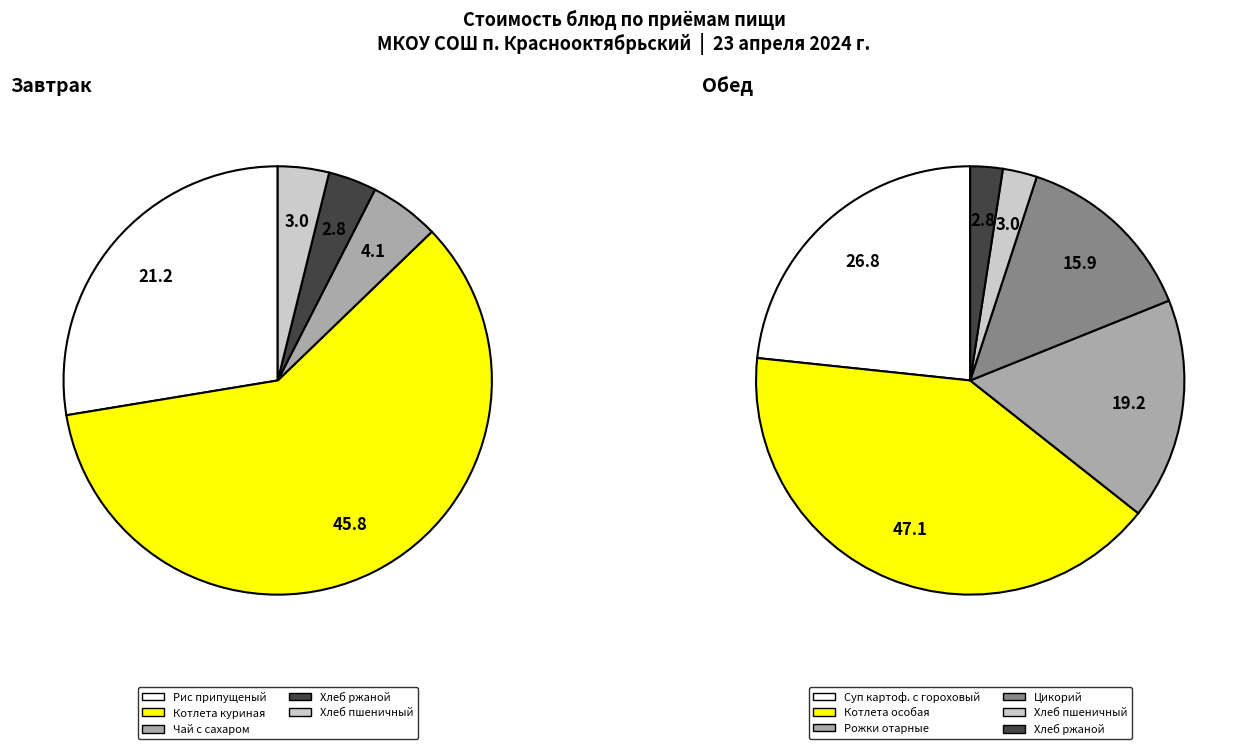

What is the ratio of the value at Завтрак (Рис припущеный) to the value at Цикорий?

1.3